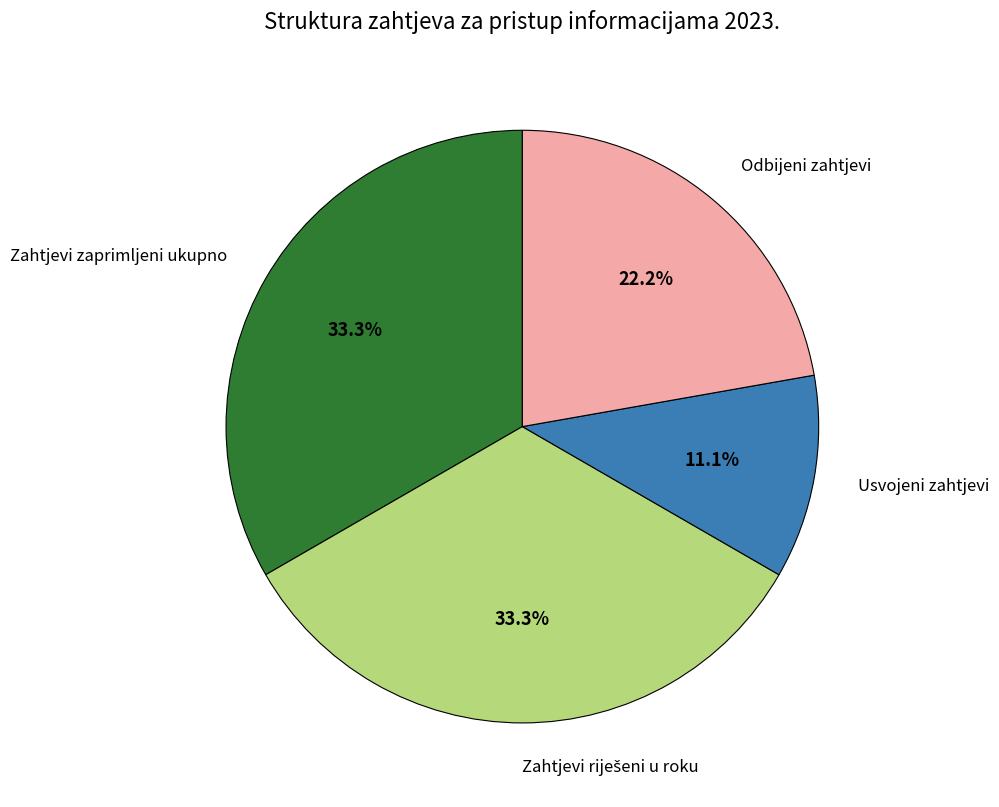

Which slice is the smallest?

Usvojeni zahtjevi